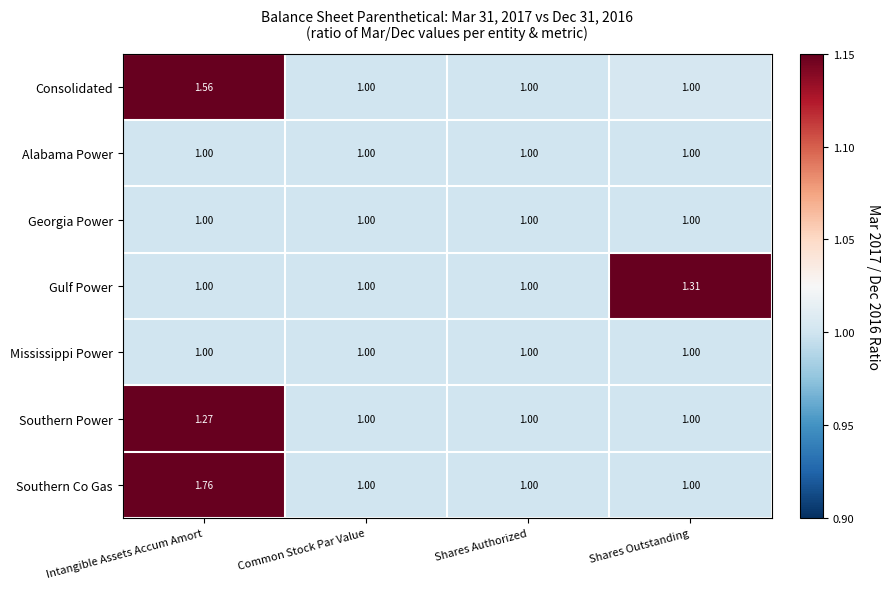

How many series are shown in this chart?

7